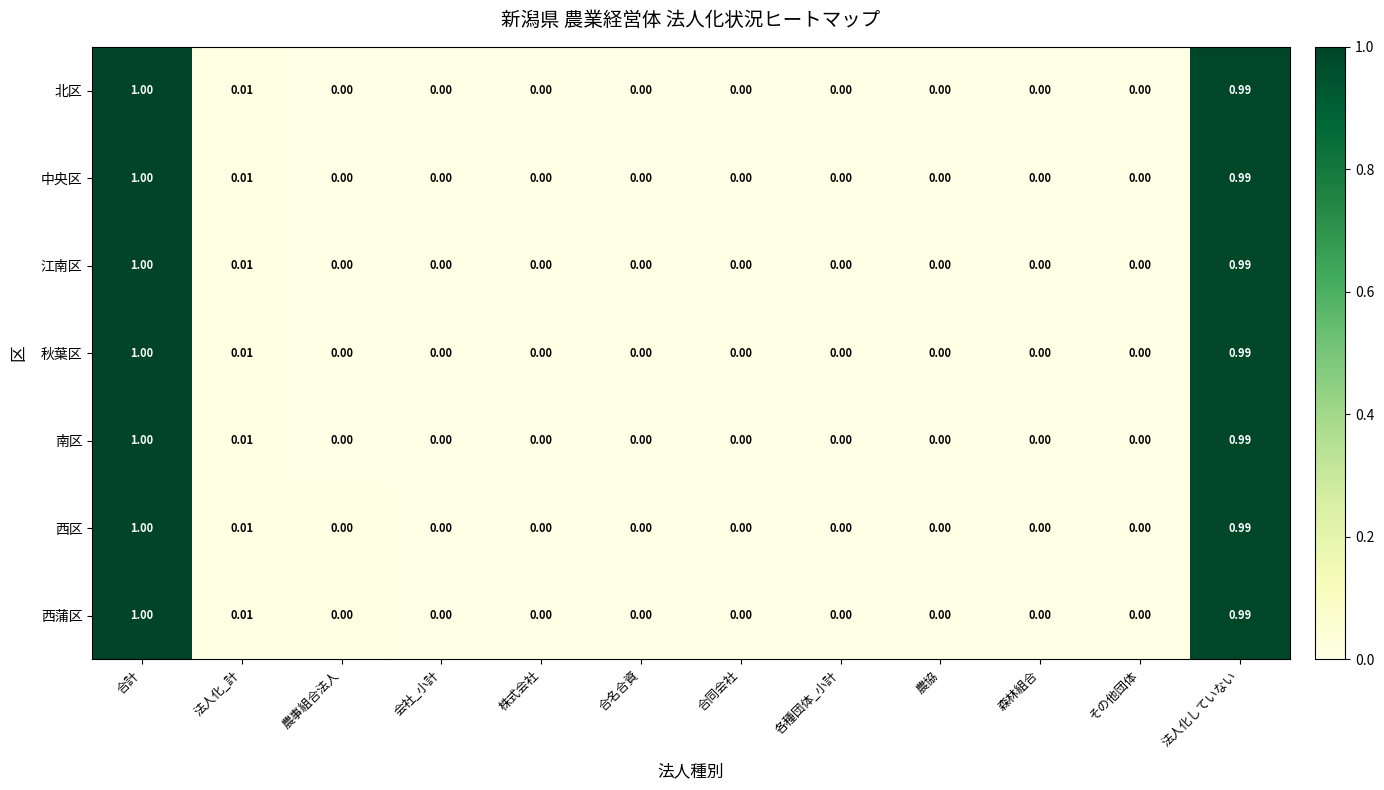

How many data points does each series have?

12